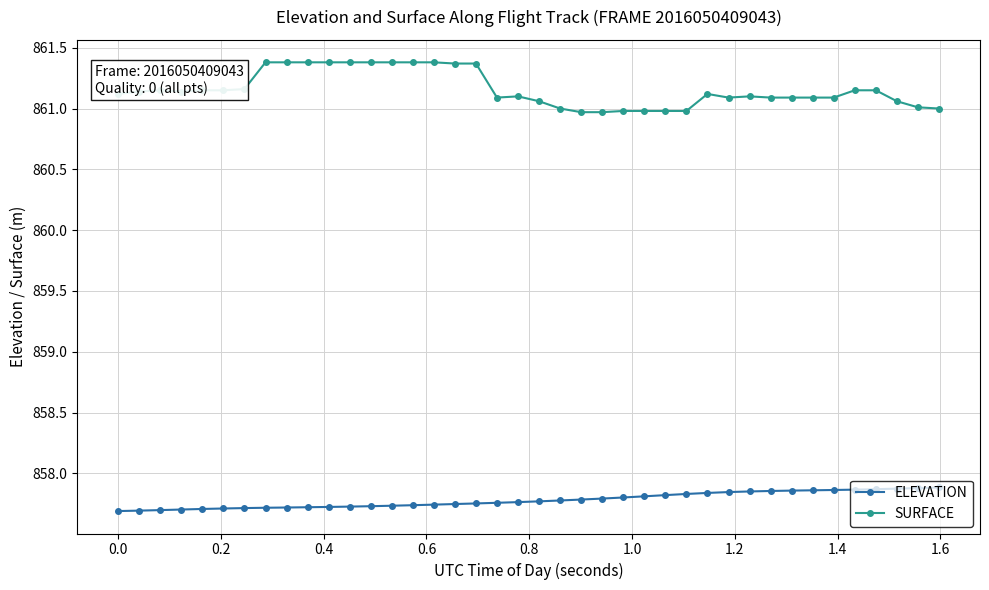

True or false: SURFACE and ELEVATION intersect in this chart.

False